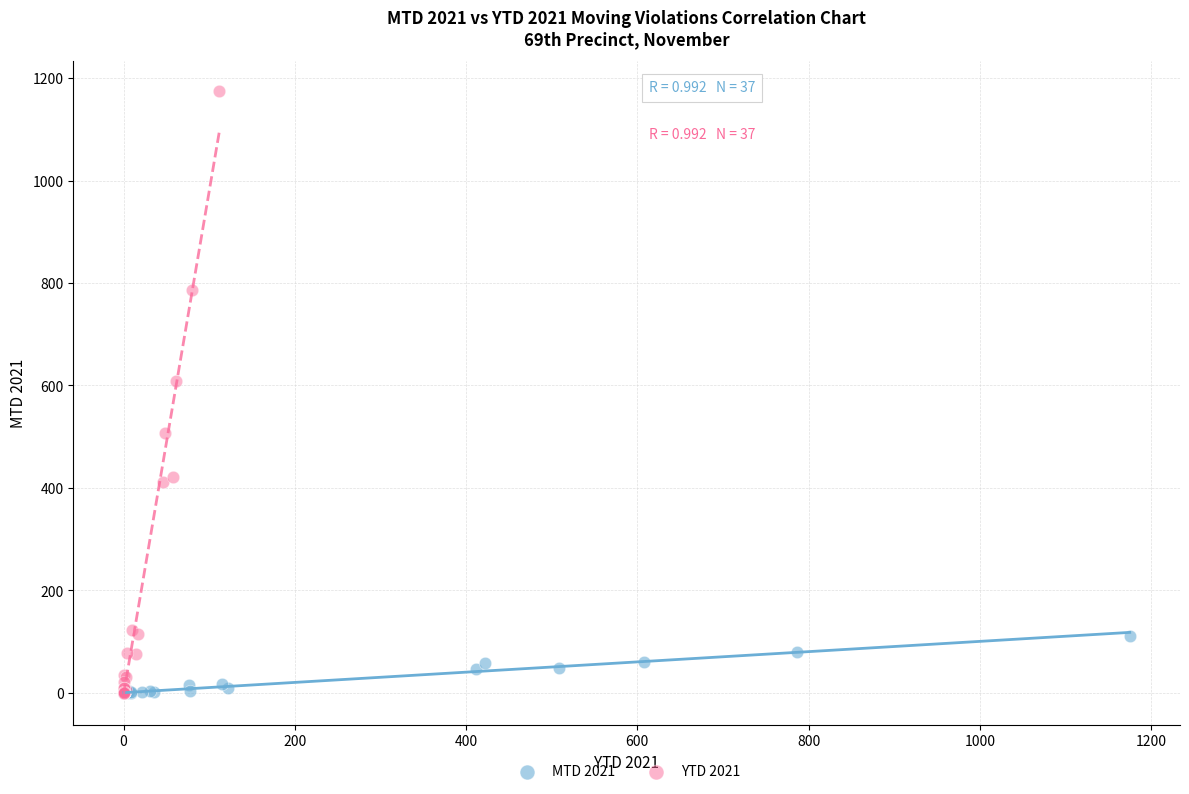

Which series has the largest Y range (max minus min)?

YTD 2021